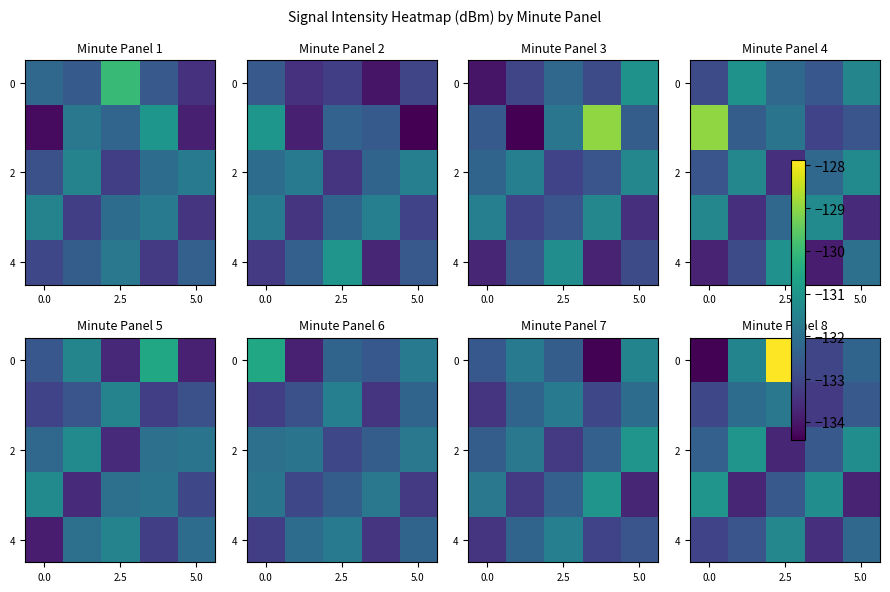

How many data points in row_2 are above -132?

2